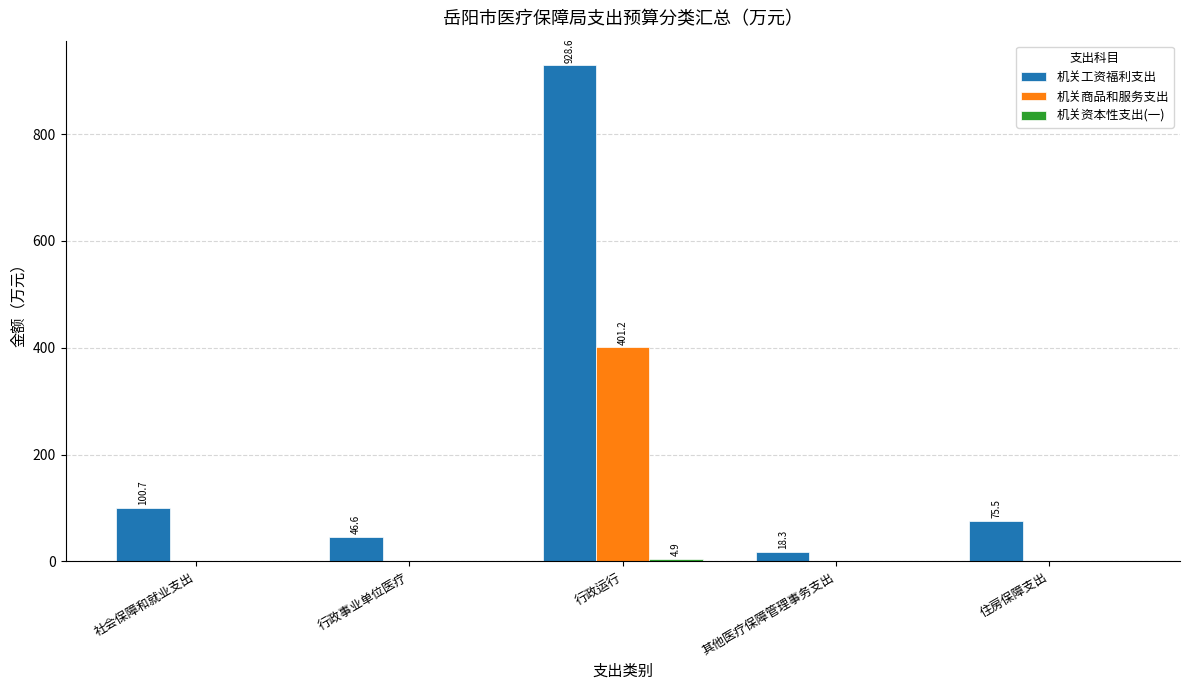

What is the sum of all 机关工资福利支出 values?

1169.7